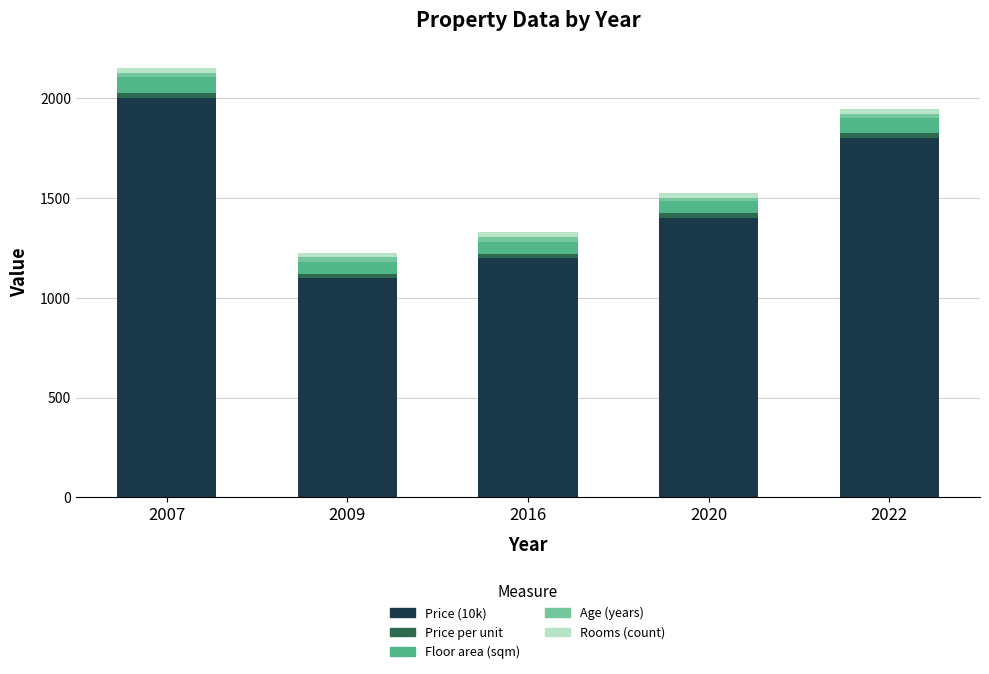

What is the lowest value of the Price (10k) series?

1100.0